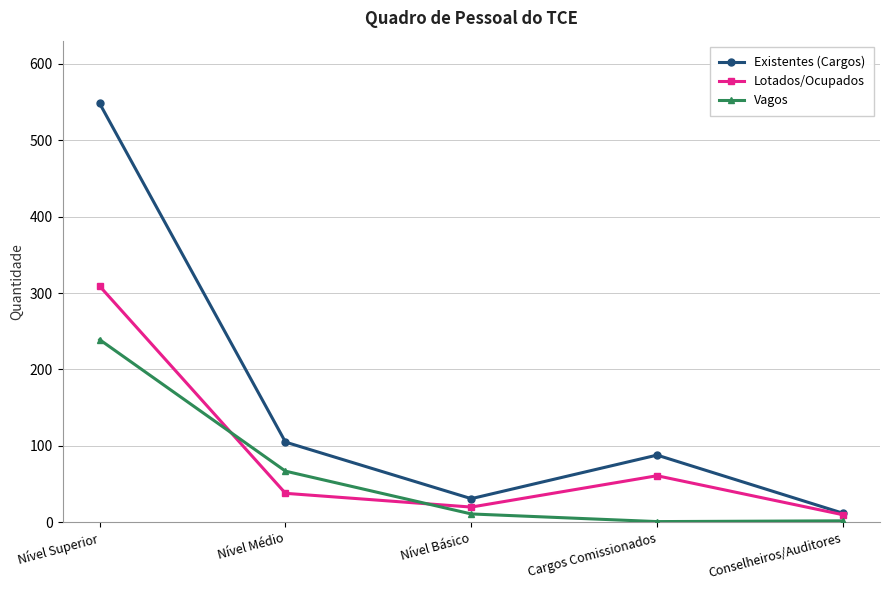

How many values in the Lotados/Ocupados series are below 38?

2